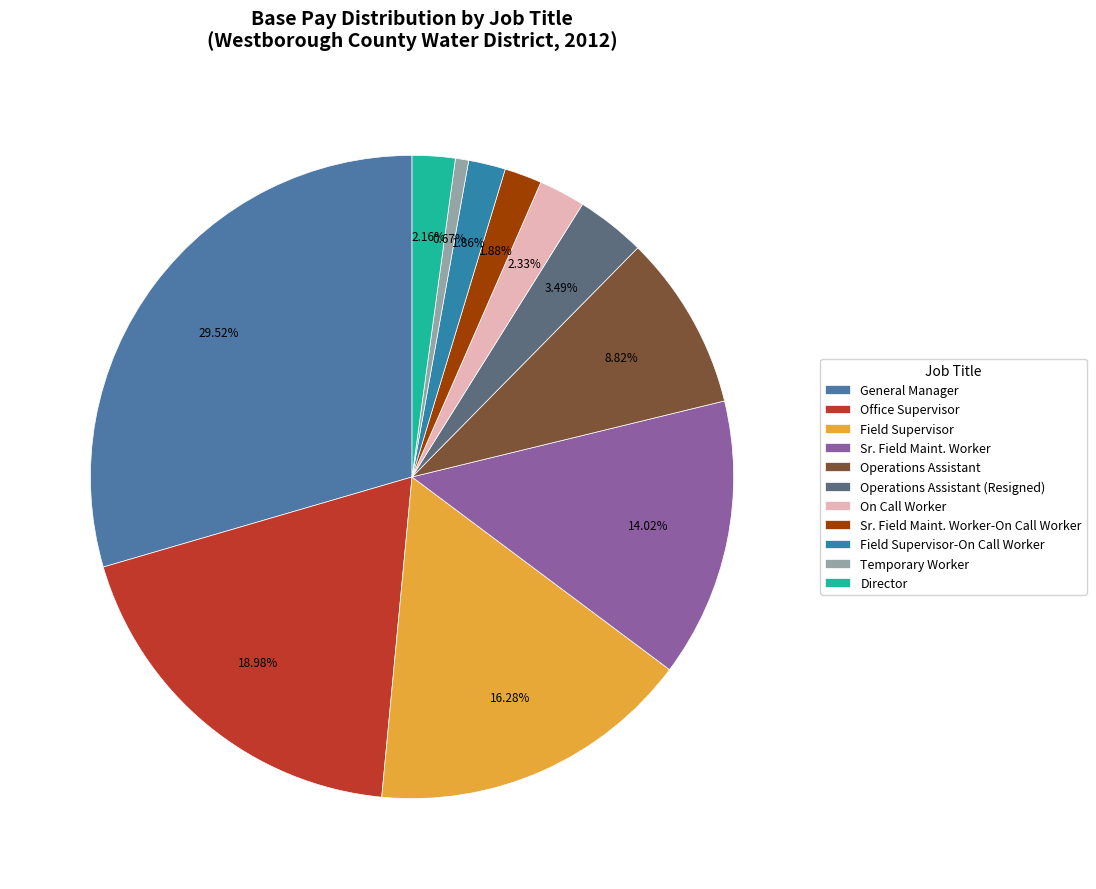

What percentage is the Operations Assistant (Resigned) slice, to the nearest percent?

3%